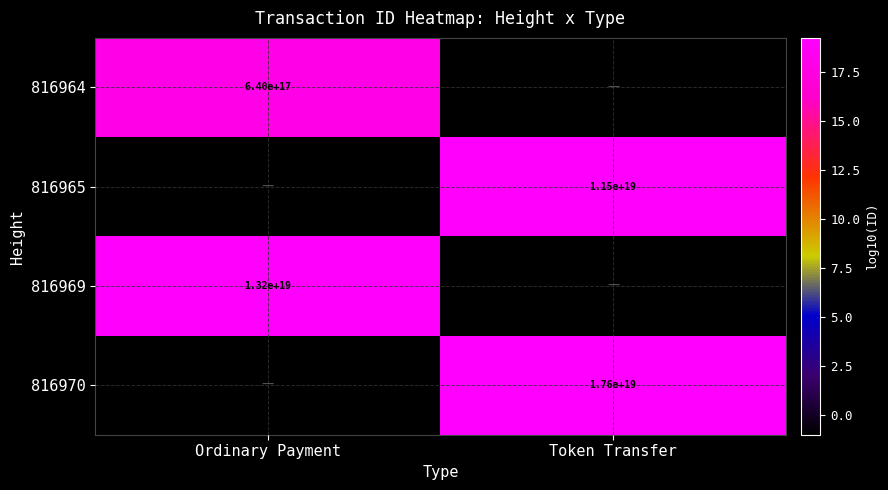

How many data points does each series have?

2